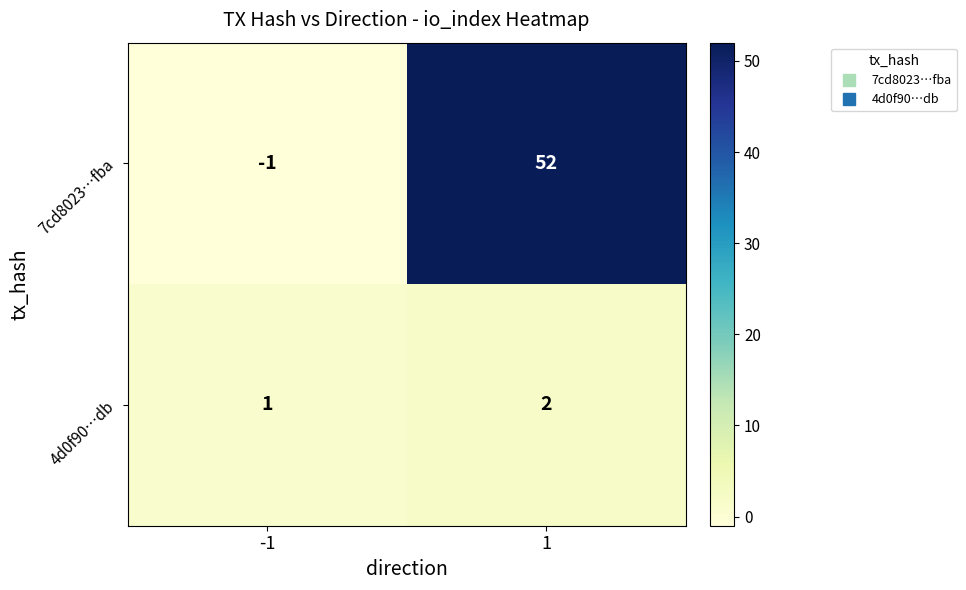

What is the highest value of the 7cd8023…fba series?

52